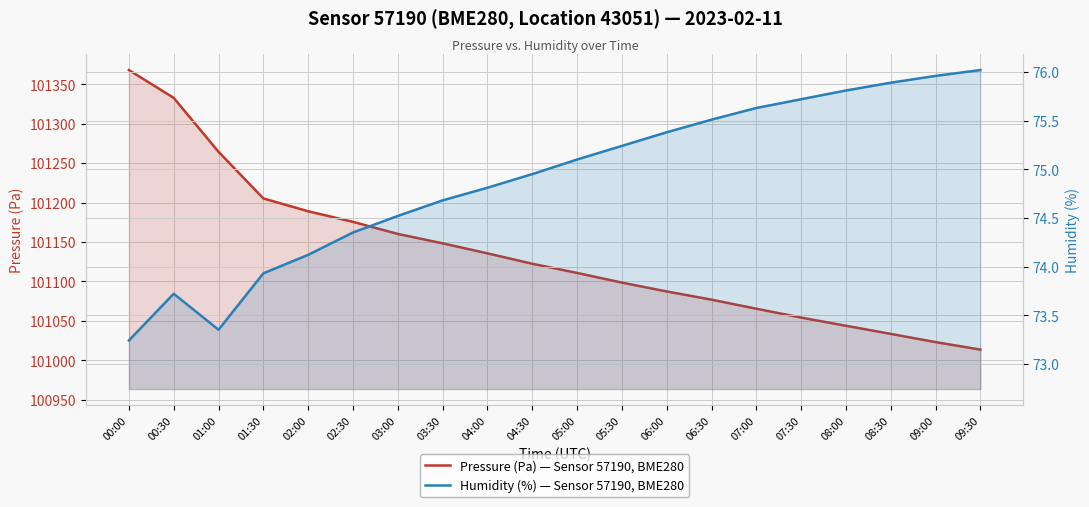

Does the chart display data point markers on the line(s)?

No